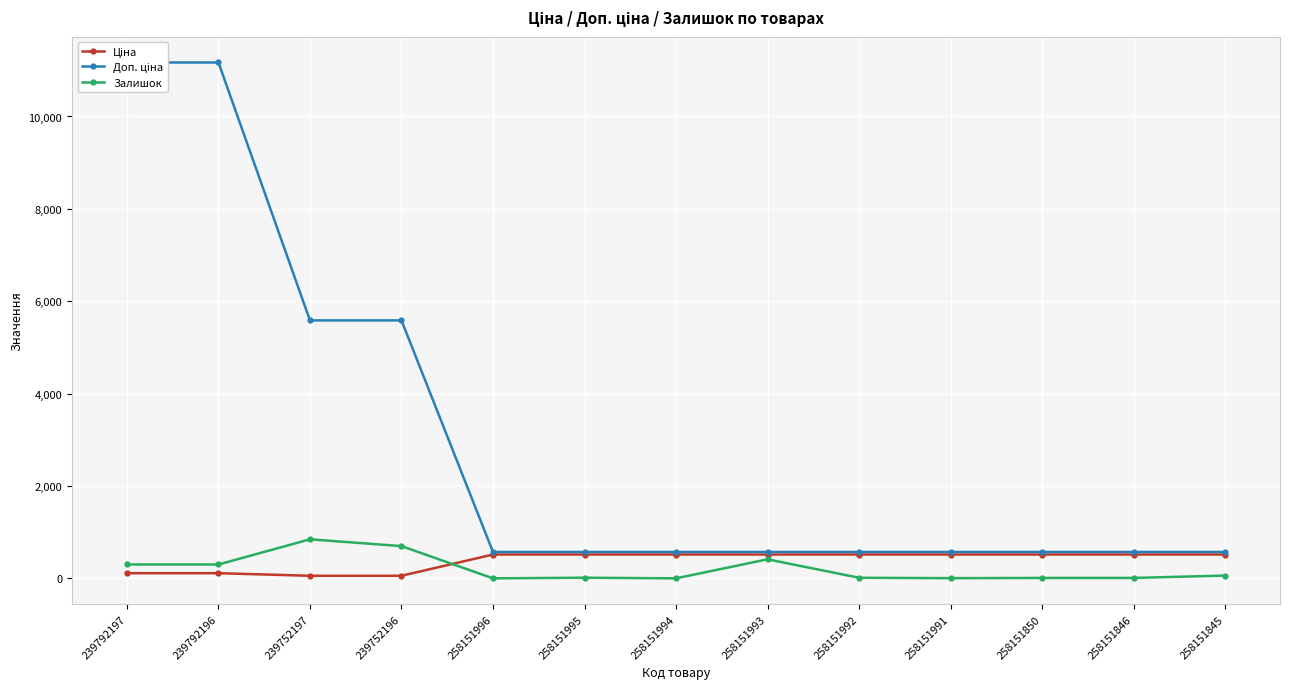

How many data points in Доп. ціна are above 571?

4